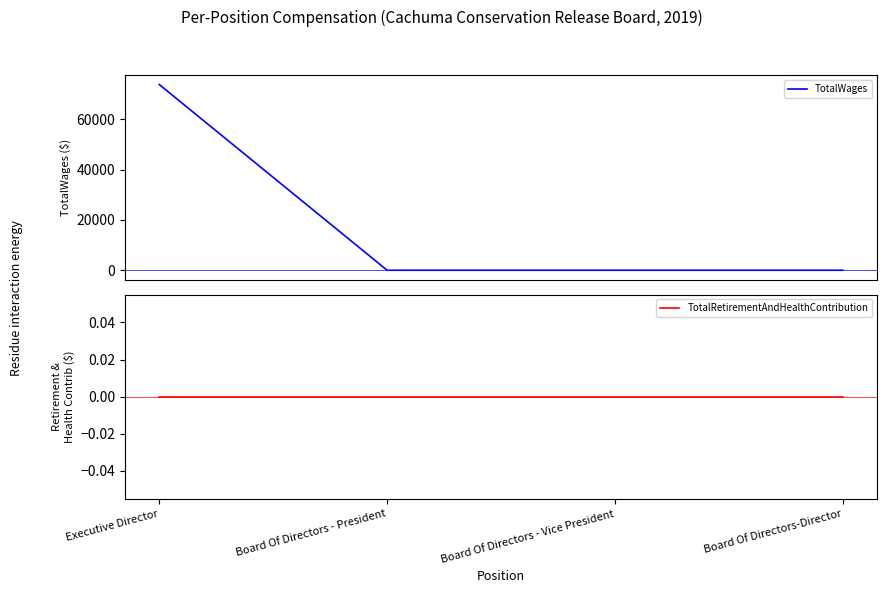

At how many categories does at least one series exceed 47250?

1